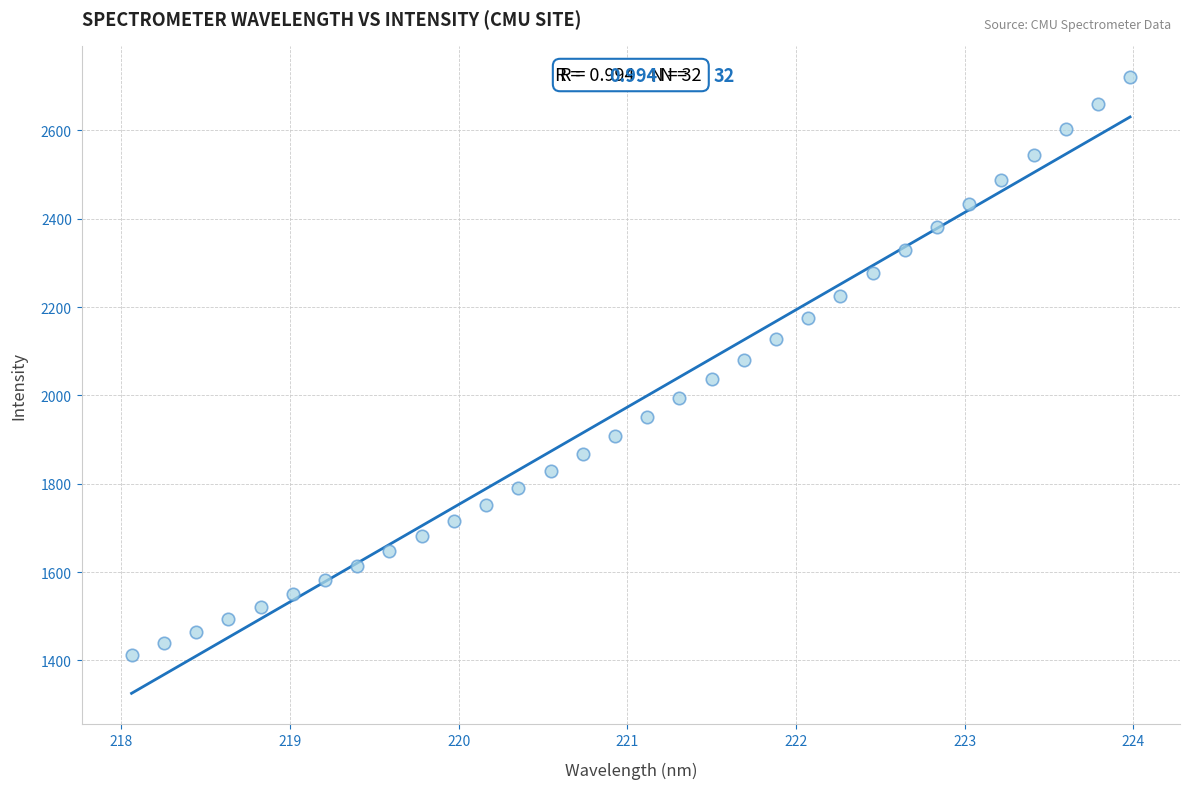

What is the range of Y values (max minus min)?

1310.5